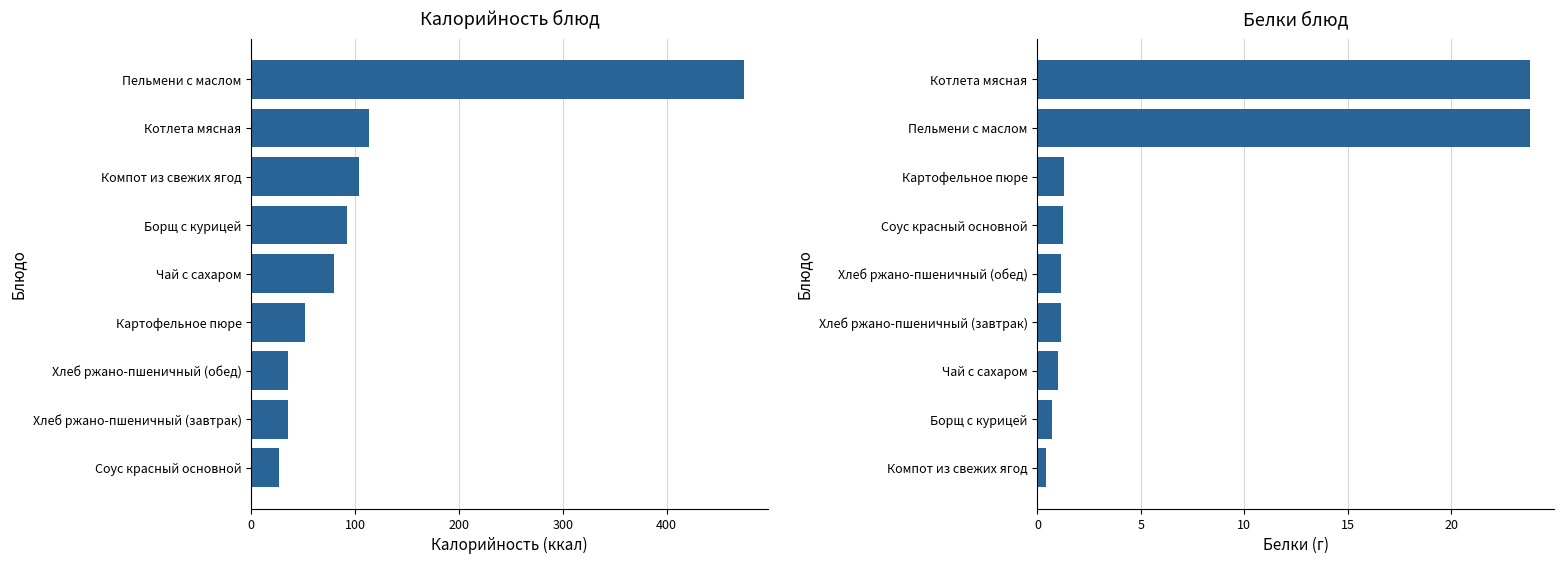

List the series in order of their overall mean, highest first.

Калорийность, Белки